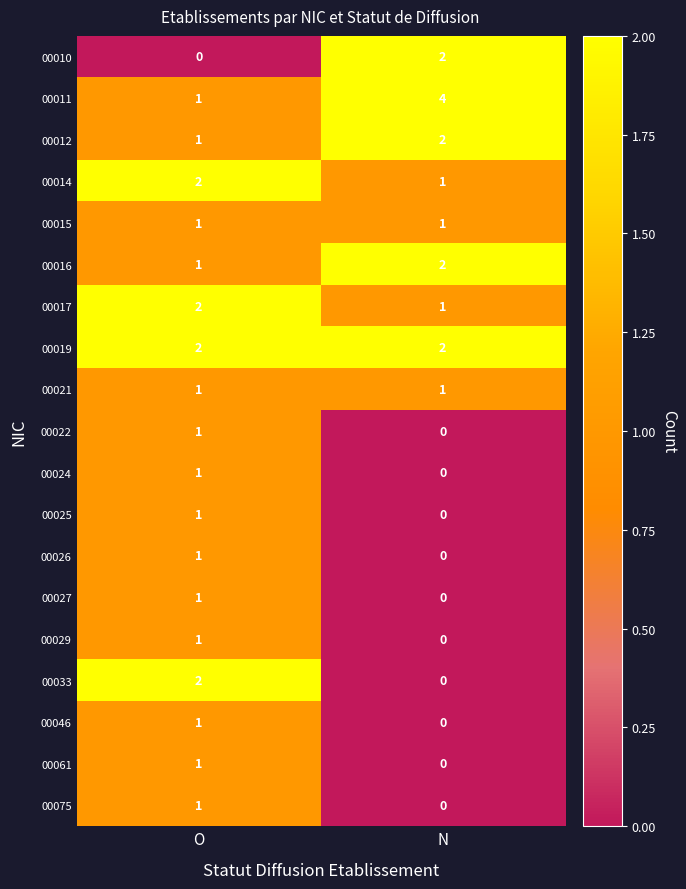

Where is 00017 nearest to the value 1?

N